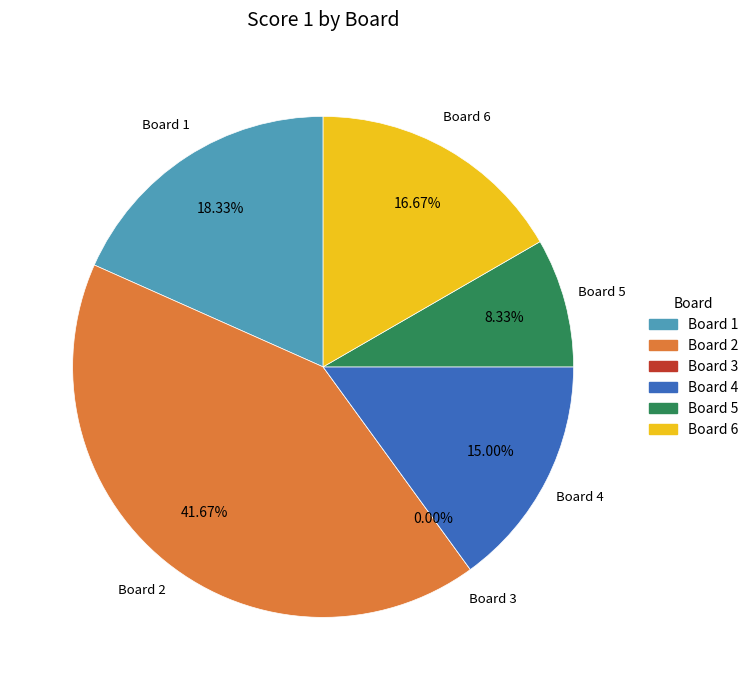

How many segments does this pie chart have?

6